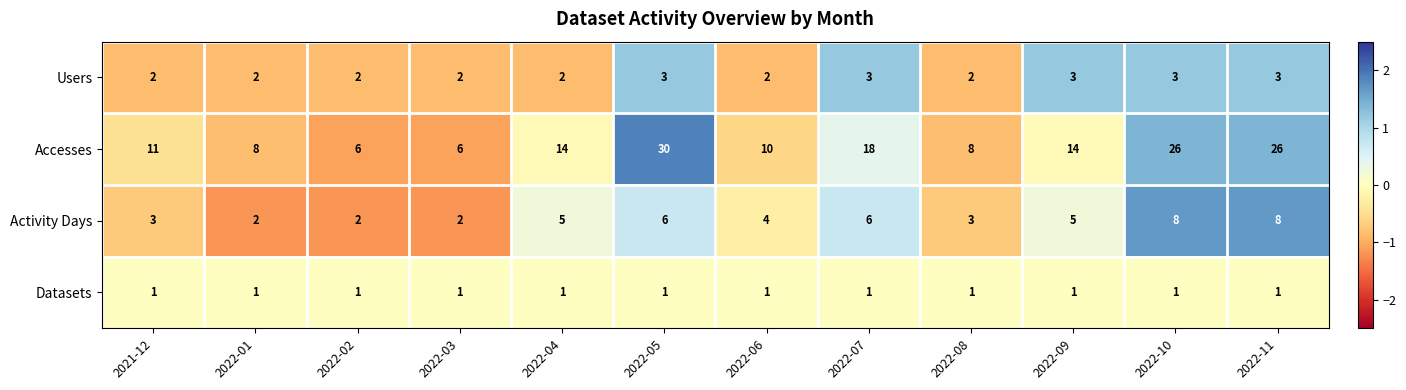

At which category is the sum across all series the highest?

2022-05